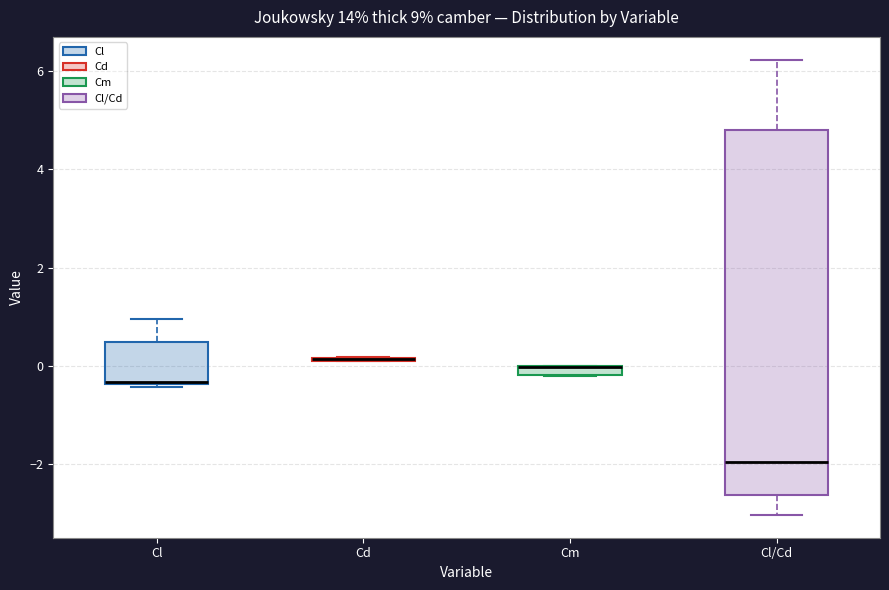

Where is the upper edge of the box for Cl/Cd on the y-axis? The values are not printed on the chart, so give them approximately, as read against the axis.

4.8